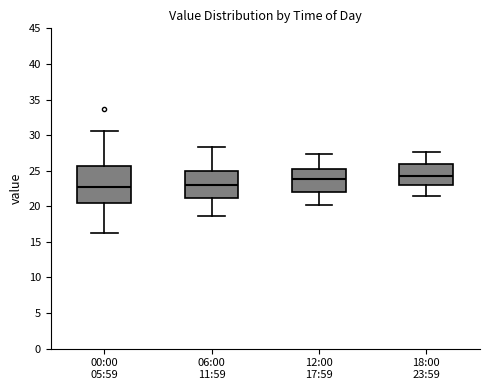

Reading left to right, read every box against the y-axis: the position of its median line, the range the box covers, and the ends of its whiskers. The values are not printed on the chart, so give them approximately, as read against the axis.

00:00 05:59: median 22.5, box 20.5 to 25.5, whiskers 16.0 to 30.5
06:00 11:59: median 23.0, box 21.0 to 25.0, whiskers 18.5 to 28.5
12:00 17:59: median 24.0, box 22.0 to 25.0, whiskers 20.0 to 27.5
18:00 23:59: median 24.5, box 23.0 to 26.0, whiskers 21.5 to 27.5